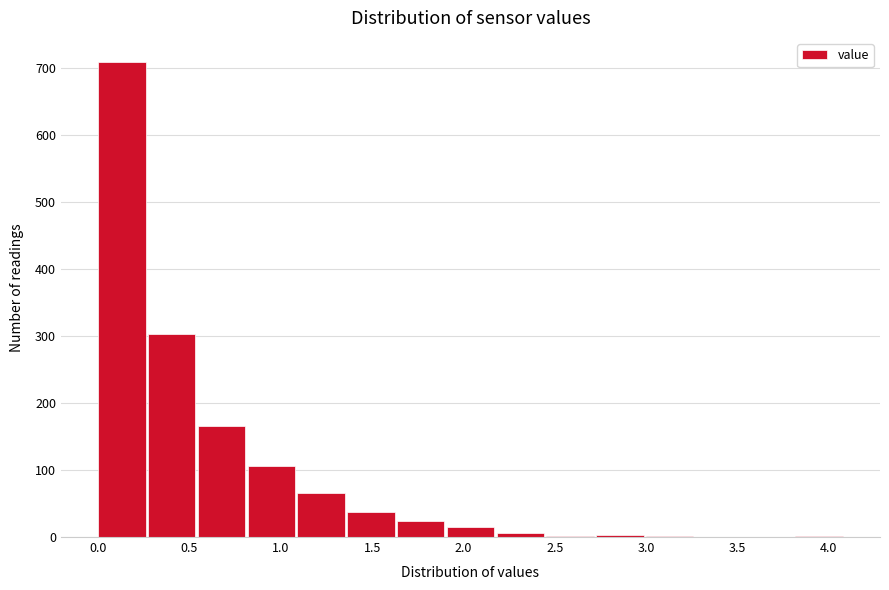

Over which range of the x-axis is the bar tallest?

0.00 to 0.25